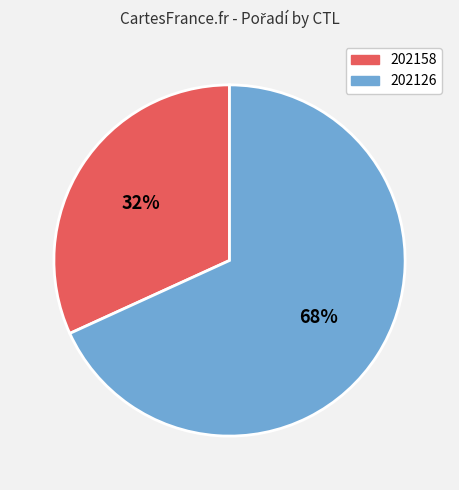

To the nearest percent, what is the difference between the largest and smallest slice percentages?

36%